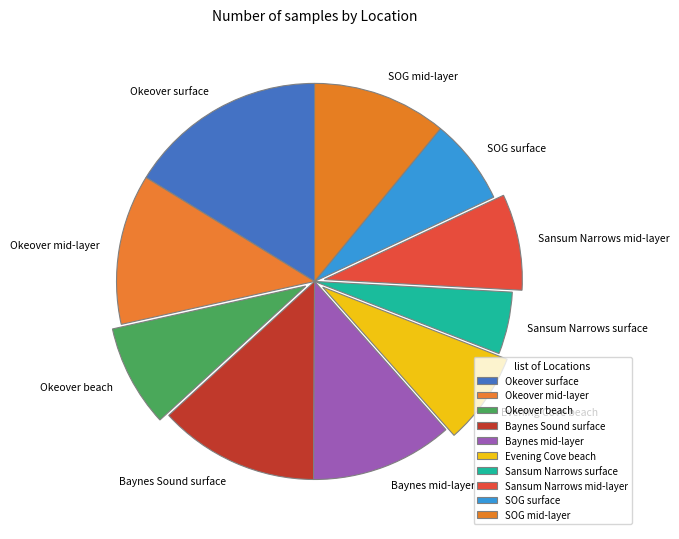

Is it true that Baynes Sound surface is 24% of the pie?

False